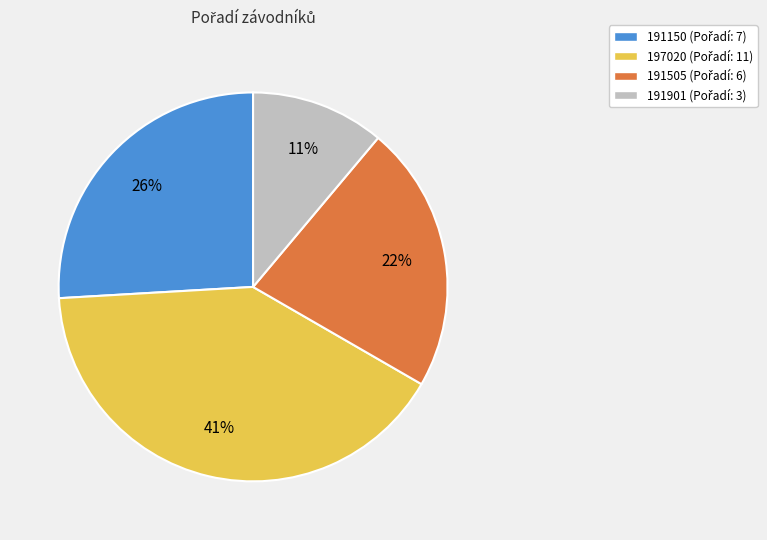

Which category has the smallest portion of the pie?

191901